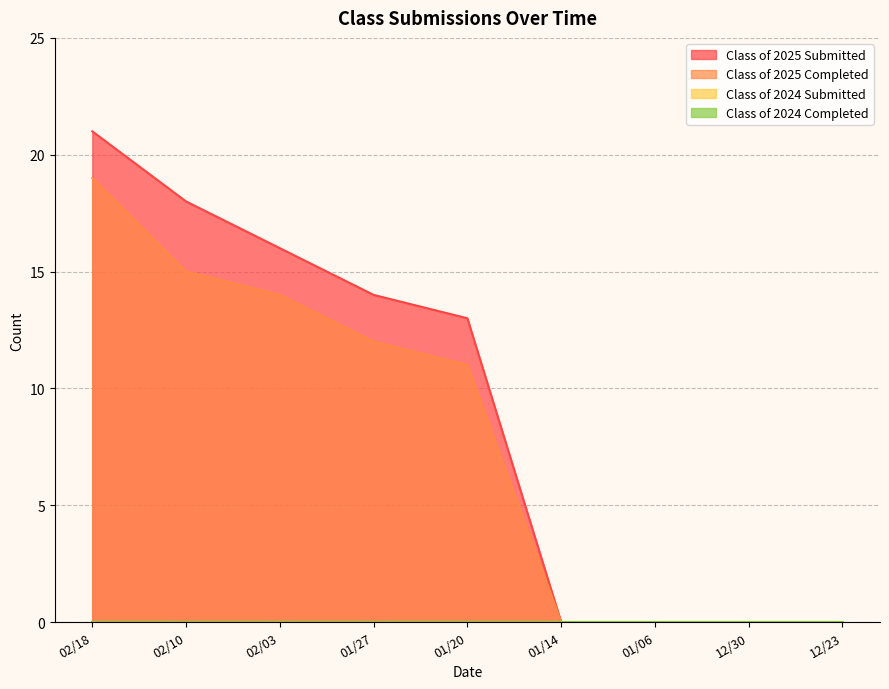

Reading left to right, transcribe all the data shown in this chart.

Class of 2025 Submitted: 21	18	16	14	13	0	0	0	0
Class of 2025 Completed: 19	15	14	12	11	0	0	0	0